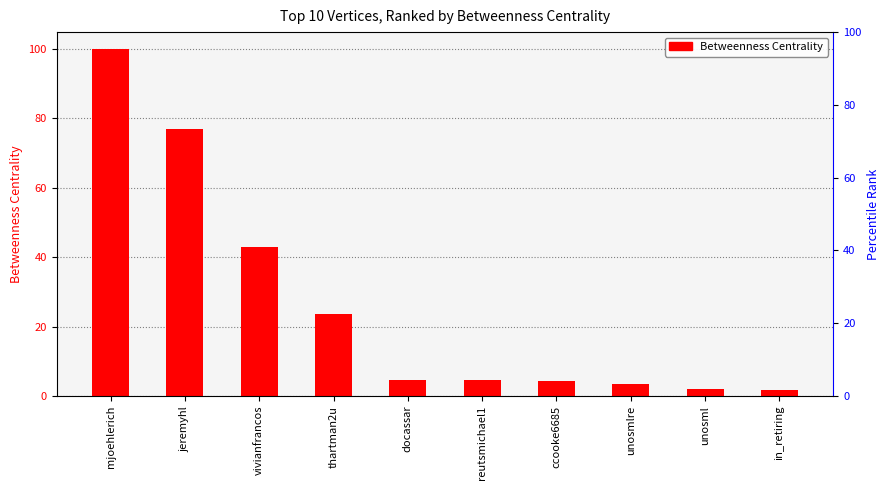

Which has a higher value, thartman2u or in_retiring?

thartman2u